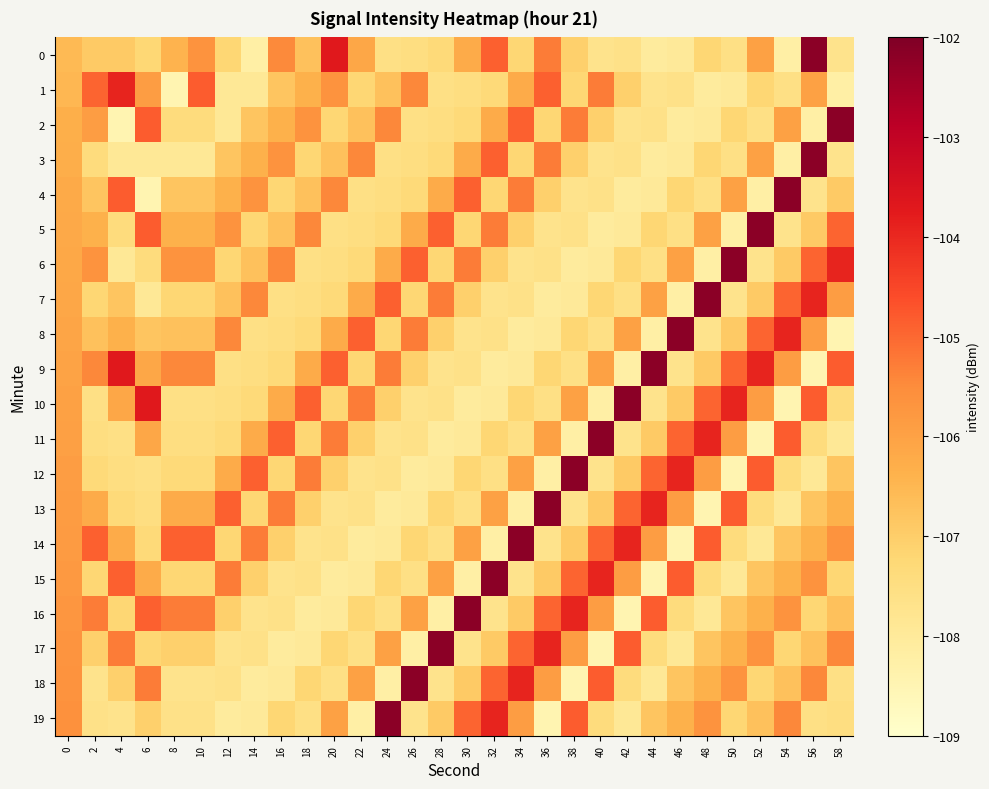

Reading left to right, what are all the values shown in this chart?

0: 0=-106.5	2=-106.9	4=-106.9	6=-107.2	8=-106.4	10=-105.7	12=-107.2	14=-108.2	16=-105.5	18=-106.7	20=-103.7	22=-106.1	24=-107.6	26=-107.5	28=-107.3	30=-106.2	32=-104.9	34=-107.2	36=-105.3	38=-107.0	40=-107.7	42=-107.6	44=-108.1	46=-108.0	48=-107.2	50=-107.6	52=-106.0	54=-108.2	56=-102.2	58=-107.7
1: 0=-106.5	2=-104.9	4=-103.9	6=-105.9	8=-108.5	10=-104.8	12=-107.9	14=-107.9	16=-106.8	18=-106.4	20=-105.7	22=-107.2	24=-106.7	26=-105.4	28=-107.6	30=-107.5	32=-107.3	34=-106.2	36=-104.9	38=-107.2	40=-105.3	42=-107.0	44=-107.7	46=-107.6	48=-108.1	50=-108.0	52=-107.2	54=-107.6	56=-106.0	58=-108.2
2: 0=-106.3	2=-105.9	4=-108.5	6=-104.8	8=-107.4	10=-107.4	12=-107.9	14=-106.8	16=-106.4	18=-105.7	20=-107.2	22=-106.7	24=-105.4	26=-107.6	28=-107.5	30=-107.3	32=-106.2	34=-104.9	36=-107.2	38=-105.3	40=-107.0	42=-107.7	44=-107.6	46=-108.1	48=-108.0	50=-107.2	52=-107.6	54=-106.0	56=-108.2	58=-102.2
3: 0=-106.3	2=-107.4	4=-107.9	6=-107.9	8=-107.9	10=-107.9	12=-106.8	14=-106.4	16=-105.7	18=-107.2	20=-106.7	22=-105.4	24=-107.6	26=-107.5	28=-107.3	30=-106.2	32=-104.9	34=-107.2	36=-105.3	38=-107.0	40=-107.7	42=-107.6	44=-108.1	46=-108.0	48=-107.2	50=-107.6	52=-106.0	54=-108.2	56=-102.2	58=-107.7
4: 0=-106.2	2=-106.8	4=-104.8	6=-108.5	8=-106.8	10=-106.8	12=-106.4	14=-105.7	16=-107.2	18=-106.7	20=-105.4	22=-107.6	24=-107.5	26=-107.3	28=-106.2	30=-104.9	32=-107.2	34=-105.3	36=-107.0	38=-107.7	40=-107.6	42=-108.1	44=-108.0	46=-107.2	48=-107.6	50=-106.0	52=-108.2	54=-102.2	56=-107.7	58=-106.9
5: 0=-106.2	2=-106.4	4=-107.4	6=-104.8	8=-106.4	10=-106.4	12=-105.7	14=-107.2	16=-106.7	18=-105.4	20=-107.6	22=-107.5	24=-107.3	26=-106.2	28=-104.9	30=-107.2	32=-105.3	34=-107.0	36=-107.7	38=-107.6	40=-108.1	42=-108.0	44=-107.2	46=-107.6	48=-106.0	50=-108.2	52=-102.2	54=-107.7	56=-106.9	58=-104.9
6: 0=-106.2	2=-105.7	4=-107.9	6=-107.4	8=-105.7	10=-105.7	12=-107.2	14=-106.7	16=-105.4	18=-107.6	20=-107.5	22=-107.3	24=-106.2	26=-104.9	28=-107.2	30=-105.3	32=-107.0	34=-107.7	36=-107.6	38=-108.1	40=-108.0	42=-107.2	44=-107.6	46=-106.0	48=-108.2	50=-102.2	52=-107.7	54=-106.9	56=-104.9	58=-103.9
7: 0=-106.1	2=-107.2	4=-106.8	6=-107.9	8=-107.2	10=-107.2	12=-106.7	14=-105.4	16=-107.6	18=-107.5	20=-107.3	22=-106.2	24=-104.9	26=-107.2	28=-105.3	30=-107.0	32=-107.7	34=-107.6	36=-108.1	38=-108.0	40=-107.2	42=-107.6	44=-106.0	46=-108.2	48=-102.2	50=-107.7	52=-106.9	54=-104.9	56=-103.9	58=-105.9
8: 0=-106.1	2=-106.7	4=-106.4	6=-106.8	8=-106.7	10=-106.7	12=-105.4	14=-107.6	16=-107.5	18=-107.3	20=-106.2	22=-104.9	24=-107.2	26=-105.3	28=-107.0	30=-107.7	32=-107.6	34=-108.1	36=-108.0	38=-107.2	40=-107.6	42=-106.0	44=-108.2	46=-102.2	48=-107.7	50=-106.9	52=-104.9	54=-103.9	56=-105.9	58=-108.5
9: 0=-106.0	2=-105.4	4=-103.7	6=-106.1	8=-105.4	10=-105.4	12=-107.6	14=-107.5	16=-107.3	18=-106.2	20=-104.9	22=-107.2	24=-105.3	26=-107.0	28=-107.7	30=-107.6	32=-108.1	34=-108.0	36=-107.2	38=-107.6	40=-106.0	42=-108.2	44=-102.2	46=-107.7	48=-106.9	50=-104.9	52=-103.9	54=-105.9	56=-108.5	58=-104.8
10: 0=-106.0	2=-107.6	4=-106.1	6=-103.7	8=-107.6	10=-107.6	12=-107.5	14=-107.3	16=-106.2	18=-104.9	20=-107.2	22=-105.3	24=-107.0	26=-107.7	28=-107.6	30=-108.1	32=-108.0	34=-107.2	36=-107.6	38=-106.0	40=-108.2	42=-102.2	44=-107.7	46=-106.9	48=-104.9	50=-103.9	52=-105.9	54=-108.5	56=-104.8	58=-107.4
11: 0=-105.9	2=-107.5	4=-107.6	6=-106.1	8=-107.5	10=-107.5	12=-107.3	14=-106.2	16=-104.9	18=-107.2	20=-105.3	22=-107.0	24=-107.7	26=-107.6	28=-108.1	30=-108.0	32=-107.2	34=-107.6	36=-106.0	38=-108.2	40=-102.2	42=-107.7	44=-106.9	46=-104.9	48=-103.9	50=-105.9	52=-108.5	54=-104.8	56=-107.4	58=-107.9
12: 0=-105.9	2=-107.3	4=-107.5	6=-107.6	8=-107.3	10=-107.3	12=-106.2	14=-104.9	16=-107.2	18=-105.3	20=-107.0	22=-107.7	24=-107.6	26=-108.1	28=-108.0	30=-107.2	32=-107.6	34=-106.0	36=-108.2	38=-102.2	40=-107.7	42=-106.9	44=-104.9	46=-103.9	48=-105.9	50=-108.5	52=-104.8	54=-107.4	56=-107.9	58=-106.8
13: 0=-105.9	2=-106.2	4=-107.3	6=-107.5	8=-106.2	10=-106.2	12=-104.9	14=-107.2	16=-105.3	18=-107.0	20=-107.7	22=-107.6	24=-108.1	26=-108.0	28=-107.2	30=-107.6	32=-106.0	34=-108.2	36=-102.2	38=-107.7	40=-106.9	42=-104.9	44=-103.9	46=-105.9	48=-108.5	50=-104.8	52=-107.4	54=-107.9	56=-106.8	58=-106.4
14: 0=-105.8	2=-104.9	4=-106.2	6=-107.3	8=-104.9	10=-104.9	12=-107.2	14=-105.3	16=-107.0	18=-107.7	20=-107.6	22=-108.1	24=-108.0	26=-107.2	28=-107.6	30=-106.0	32=-108.2	34=-102.2	36=-107.7	38=-106.9	40=-104.9	42=-103.9	44=-105.9	46=-108.5	48=-104.8	50=-107.4	52=-107.9	54=-106.8	56=-106.4	58=-105.7
15: 0=-105.8	2=-107.2	4=-104.9	6=-106.2	8=-107.2	10=-107.2	12=-105.3	14=-107.0	16=-107.7	18=-107.6	20=-108.1	22=-108.0	24=-107.2	26=-107.6	28=-106.0	30=-108.2	32=-102.2	34=-107.7	36=-106.9	38=-104.9	40=-103.9	42=-105.9	44=-108.5	46=-104.8	48=-107.4	50=-107.9	52=-106.8	54=-106.4	56=-105.7	58=-107.2
16: 0=-105.7	2=-105.3	4=-107.2	6=-104.9	8=-105.3	10=-105.3	12=-107.0	14=-107.7	16=-107.6	18=-108.1	20=-108.0	22=-107.2	24=-107.6	26=-106.0	28=-108.2	30=-102.2	32=-107.7	34=-106.9	36=-104.9	38=-103.9	40=-105.9	42=-108.5	44=-104.8	46=-107.4	48=-107.9	50=-106.8	52=-106.4	54=-105.7	56=-107.2	58=-106.7
17: 0=-105.7	2=-107.0	4=-105.3	6=-107.2	8=-107.0	10=-107.0	12=-107.7	14=-107.6	16=-108.1	18=-108.0	20=-107.2	22=-107.6	24=-106.0	26=-108.2	28=-102.2	30=-107.7	32=-106.9	34=-104.9	36=-103.9	38=-105.9	40=-108.5	42=-104.8	44=-107.4	46=-107.9	48=-106.8	50=-106.4	52=-105.7	54=-107.2	56=-106.7	58=-105.4
18: 0=-105.6	2=-107.7	4=-107.0	6=-105.3	8=-107.7	10=-107.7	12=-107.6	14=-108.1	16=-108.0	18=-107.2	20=-107.6	22=-106.0	24=-108.2	26=-102.2	28=-107.7	30=-106.9	32=-104.9	34=-103.9	36=-105.9	38=-108.5	40=-104.8	42=-107.4	44=-107.9	46=-106.8	48=-106.4	50=-105.7	52=-107.2	54=-106.7	56=-105.4	58=-107.6
19: 0=-105.6	2=-107.6	4=-107.7	6=-107.0	8=-107.6	10=-107.6	12=-108.1	14=-108.0	16=-107.2	18=-107.6	20=-106.0	22=-108.2	24=-102.2	26=-107.7	28=-106.9	30=-104.9	32=-103.9	34=-105.9	36=-108.5	38=-104.8	40=-107.4	42=-107.9	44=-106.8	46=-106.4	48=-105.7	50=-107.2	52=-106.7	54=-105.4	56=-107.6	58=-107.5